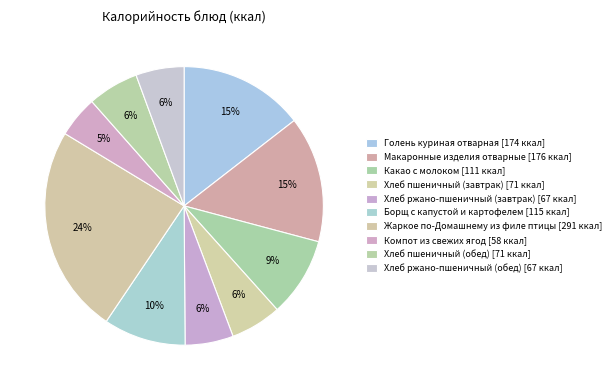

Which category has the smallest portion of the pie?

Компот из свежих ягод